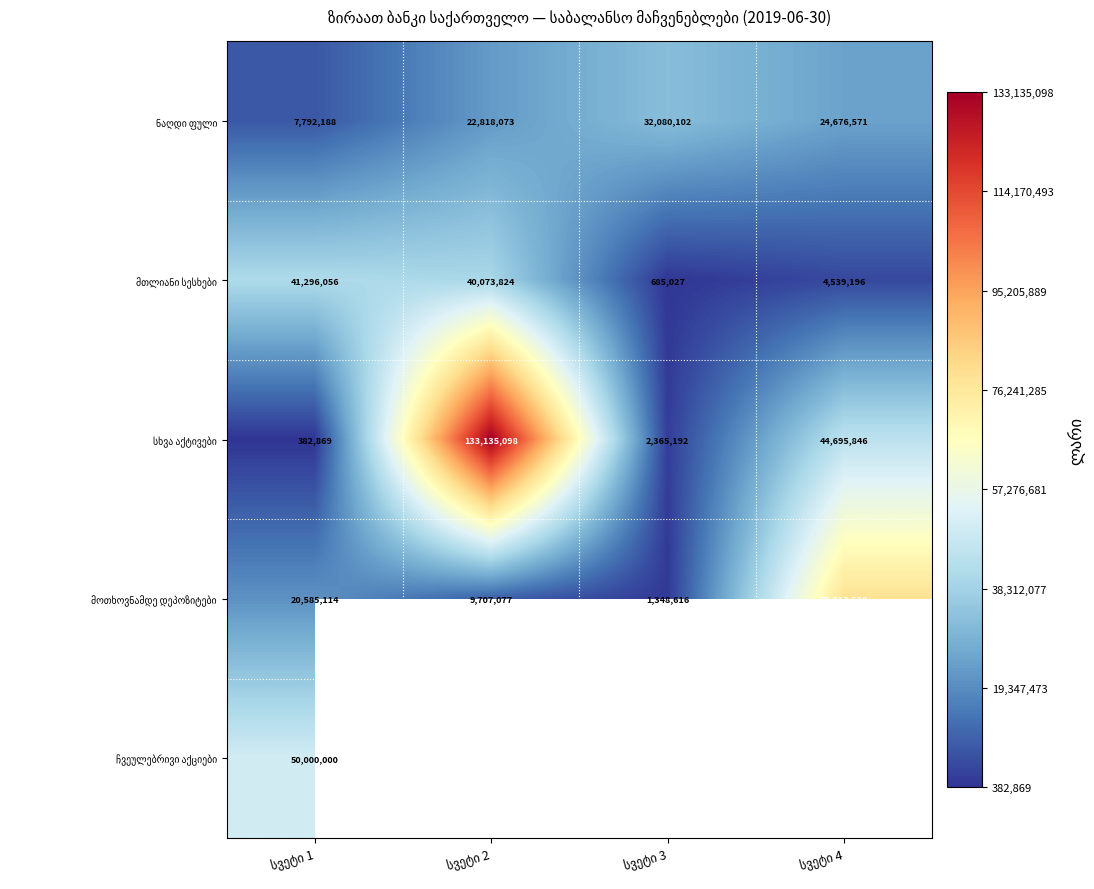

How many values in the მოთხოვნამდე დეპოზიტები series are below 20585114?

2